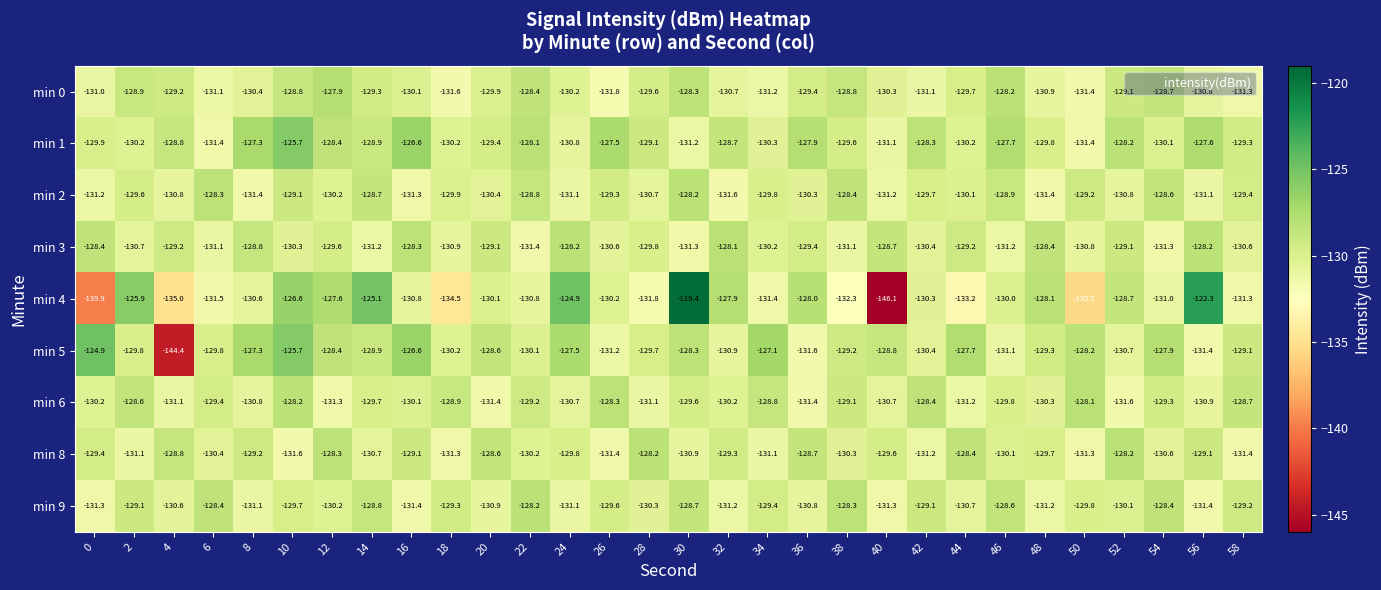

At which category is the sum across all series the highest?

10